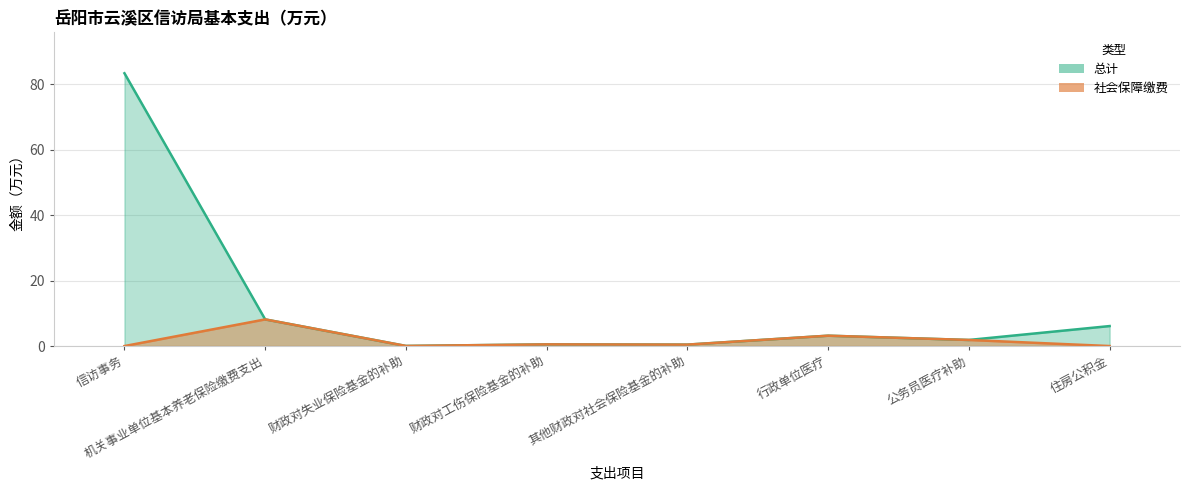

List the series in order of their peak value, highest first.

总计 (线), 社会保障缴费 (线)